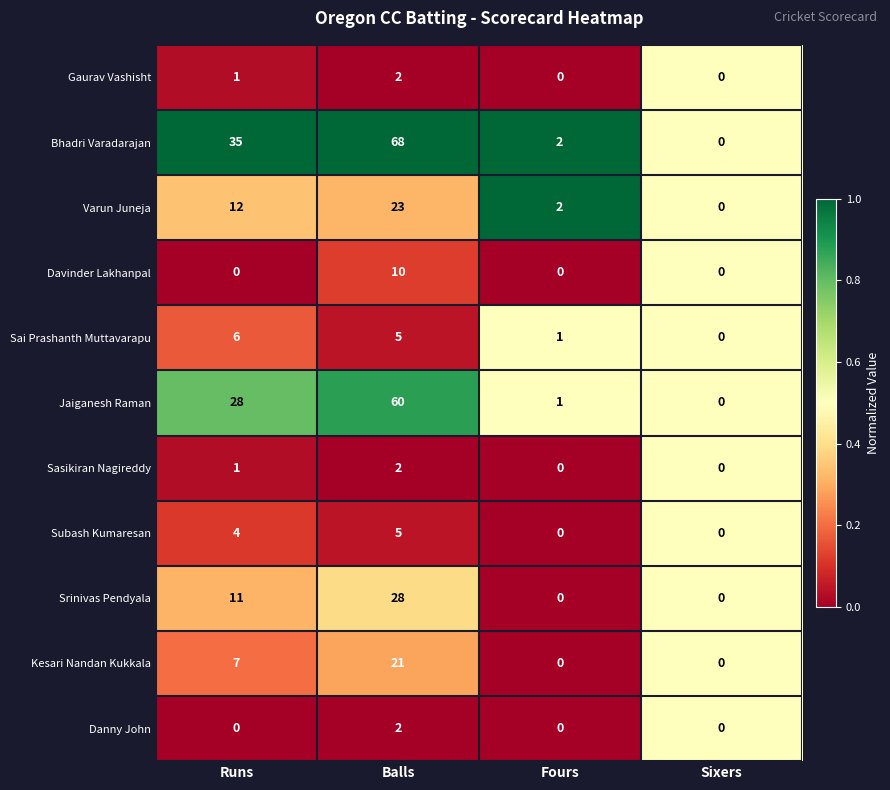

Which series has the largest total across all categories?

Bhadri Varadarajan